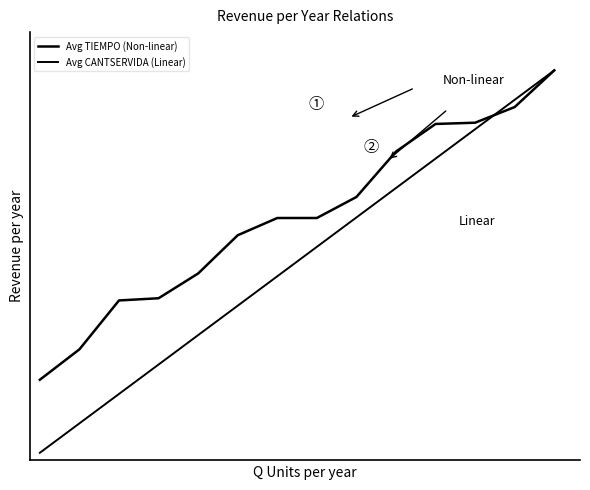

What is the difference between the maximum and minimum values in the Avg TIEMPO (Non-linear) series?

0.8